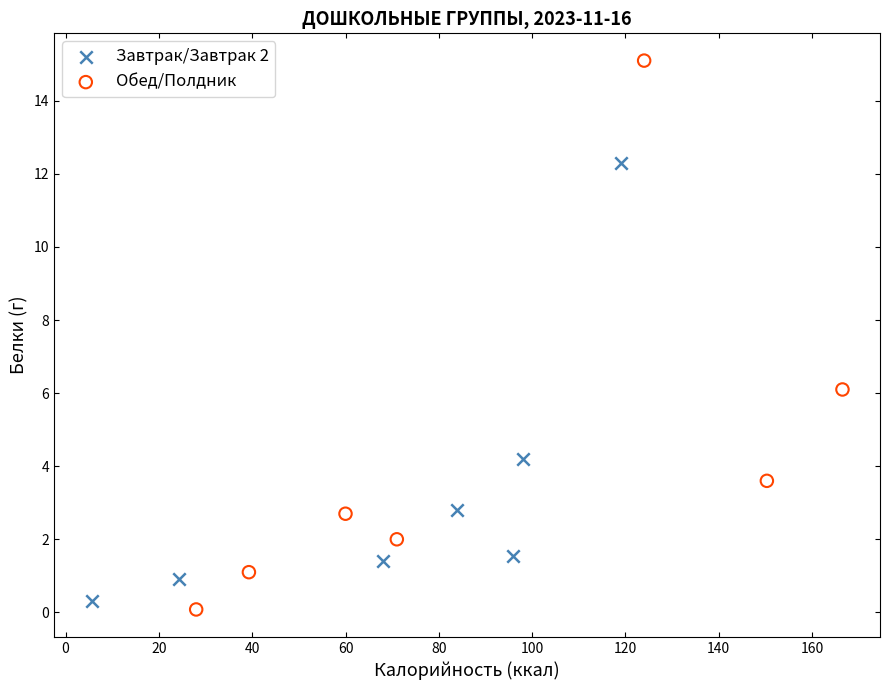

Which series has the widest spread of Y values?

Обед/Полдник